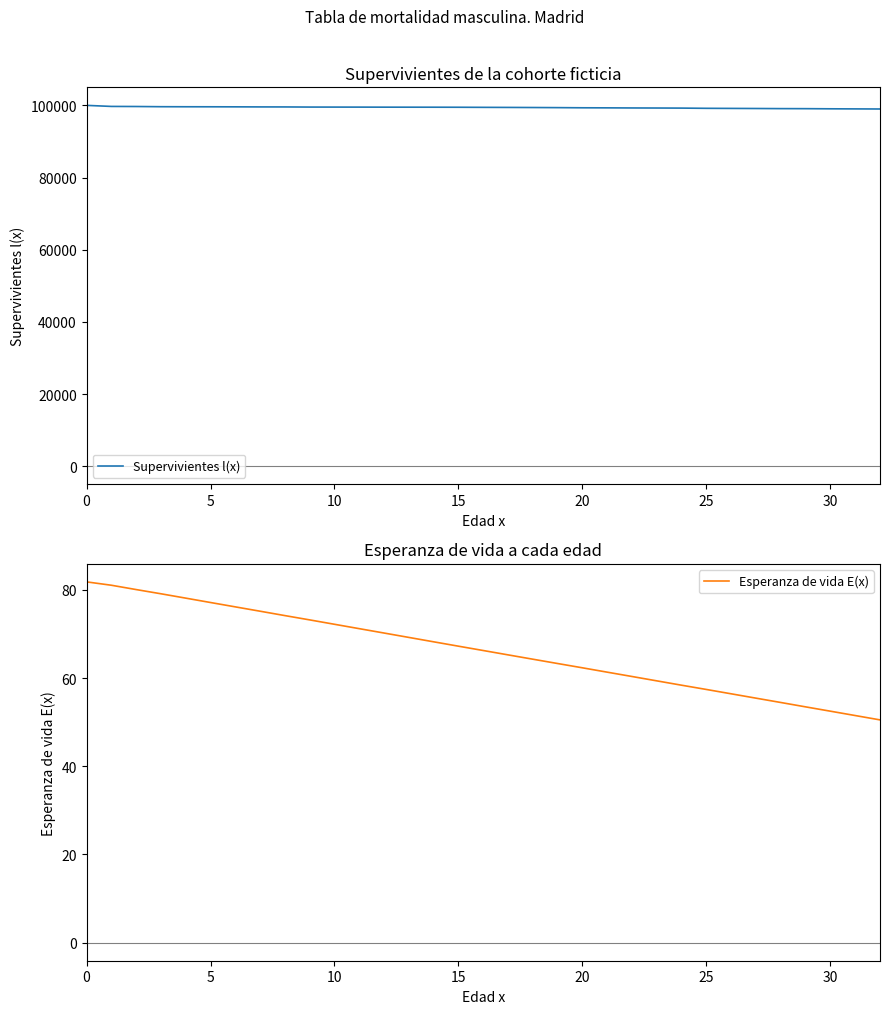

Which has a higher value, 31 or 8?

8